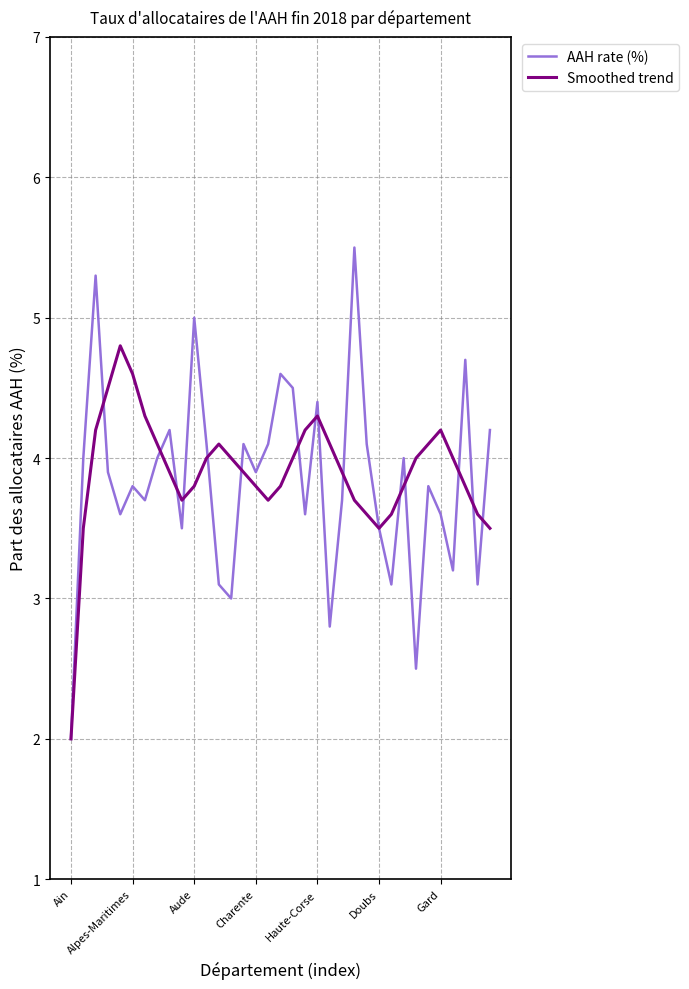

Which series has the widest spread of values?

AAH rate (%)